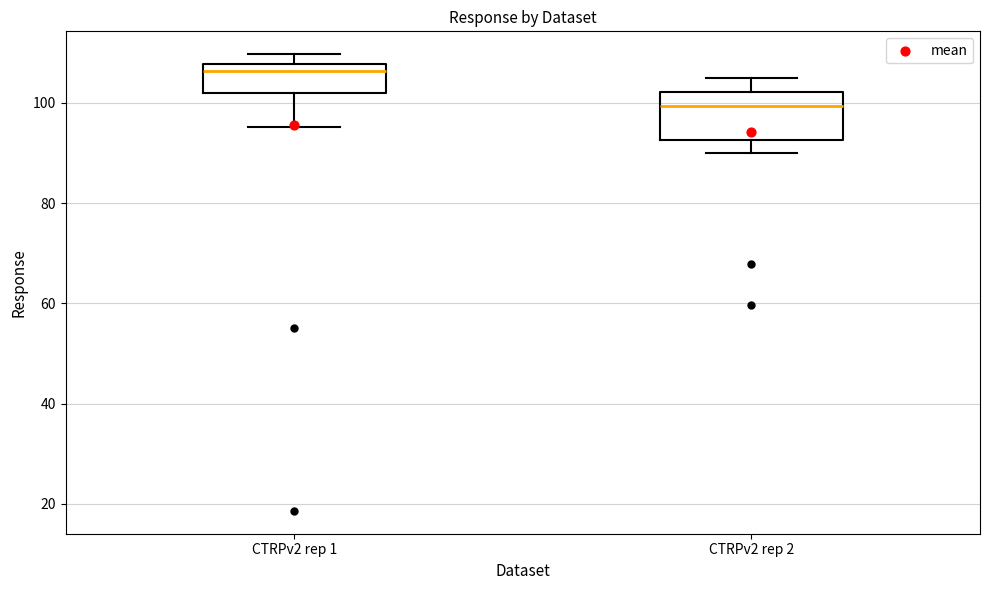

Reading left to right, transcribe this box plot: for each box, give where its median line is, the range the box spans, and where its two whiskers end, as read against the y-axis. The values are not printed on the chart, so give them approximately, as read against the axis.

CTRPv2 rep 1: median 106, box 102 to 108, whiskers 96 to 110
CTRPv2 rep 2: median 100, box 92 to 102, whiskers 90 to 104